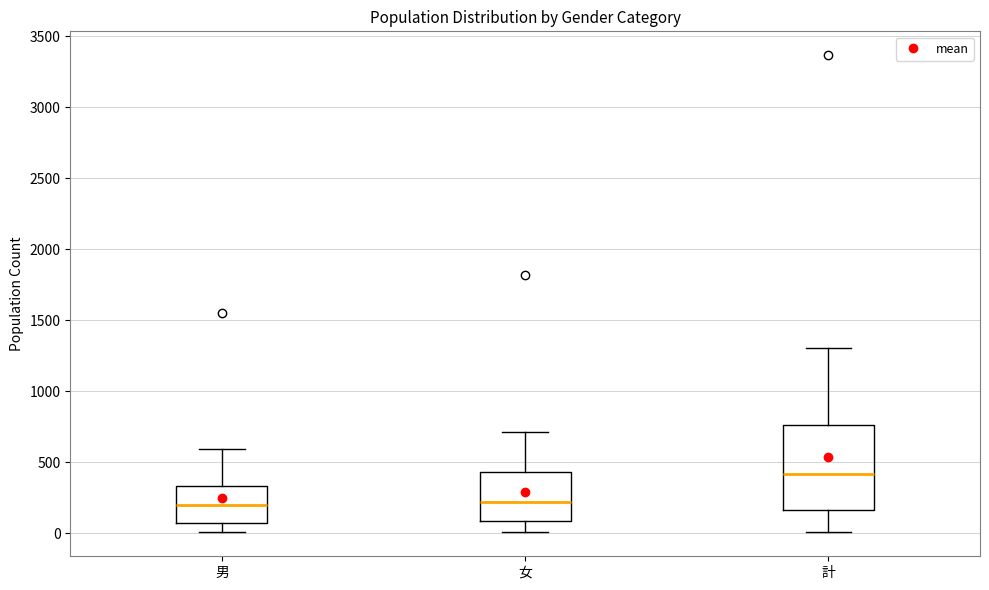

Where is the lower edge of the box for 男 on the y-axis? The values are not printed on the chart, so give them approximately, as read against the axis.

50